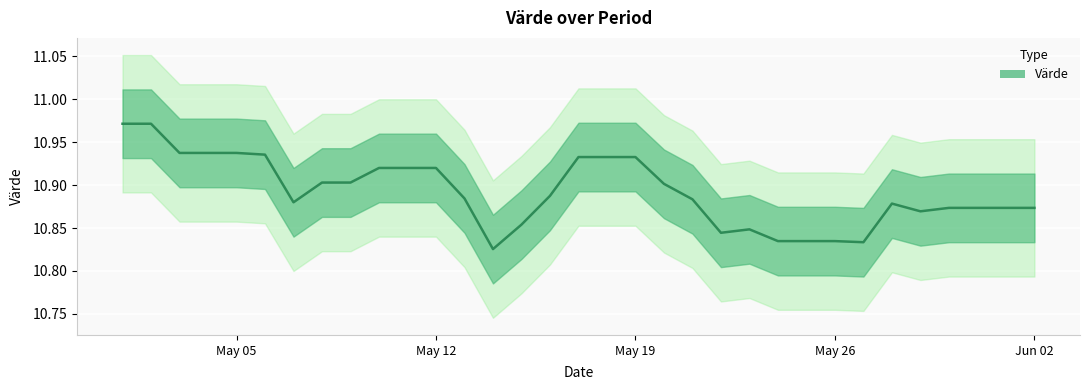

How many points are lower than both their immediate neighbors (excluding endpoints)?

5